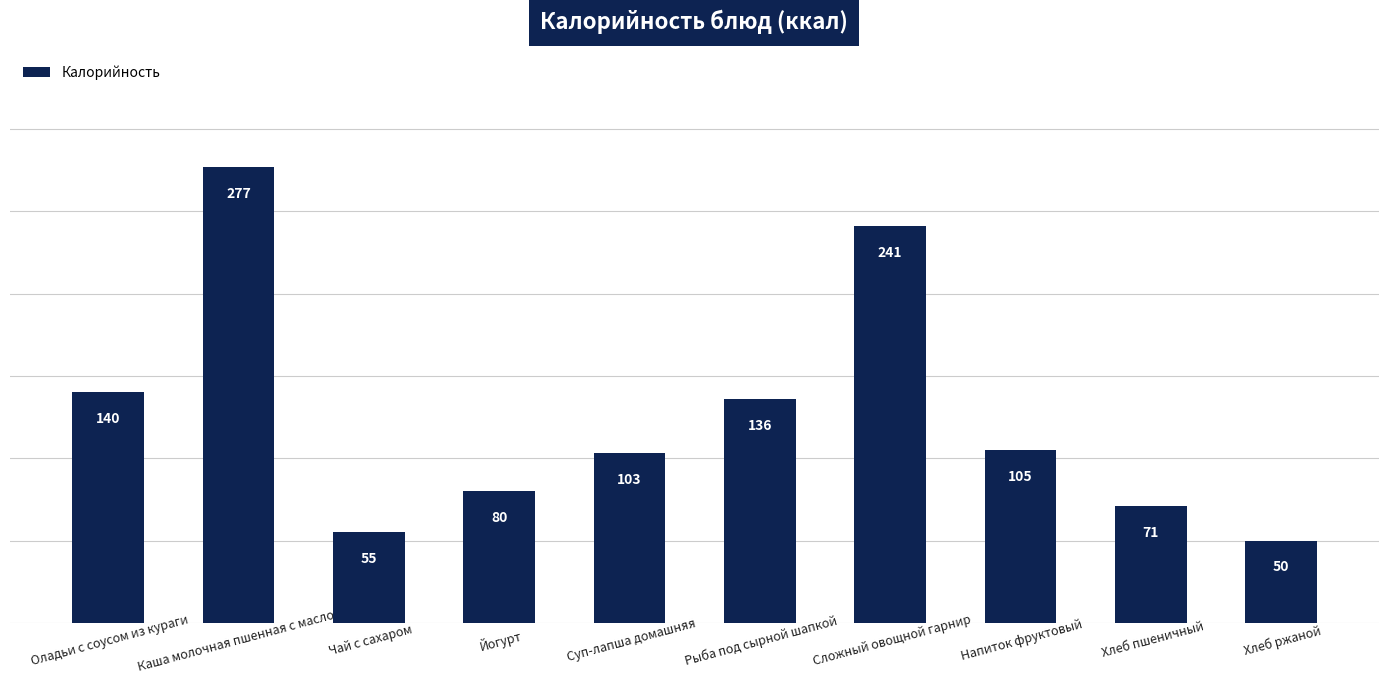

How many series are shown in this chart?

1